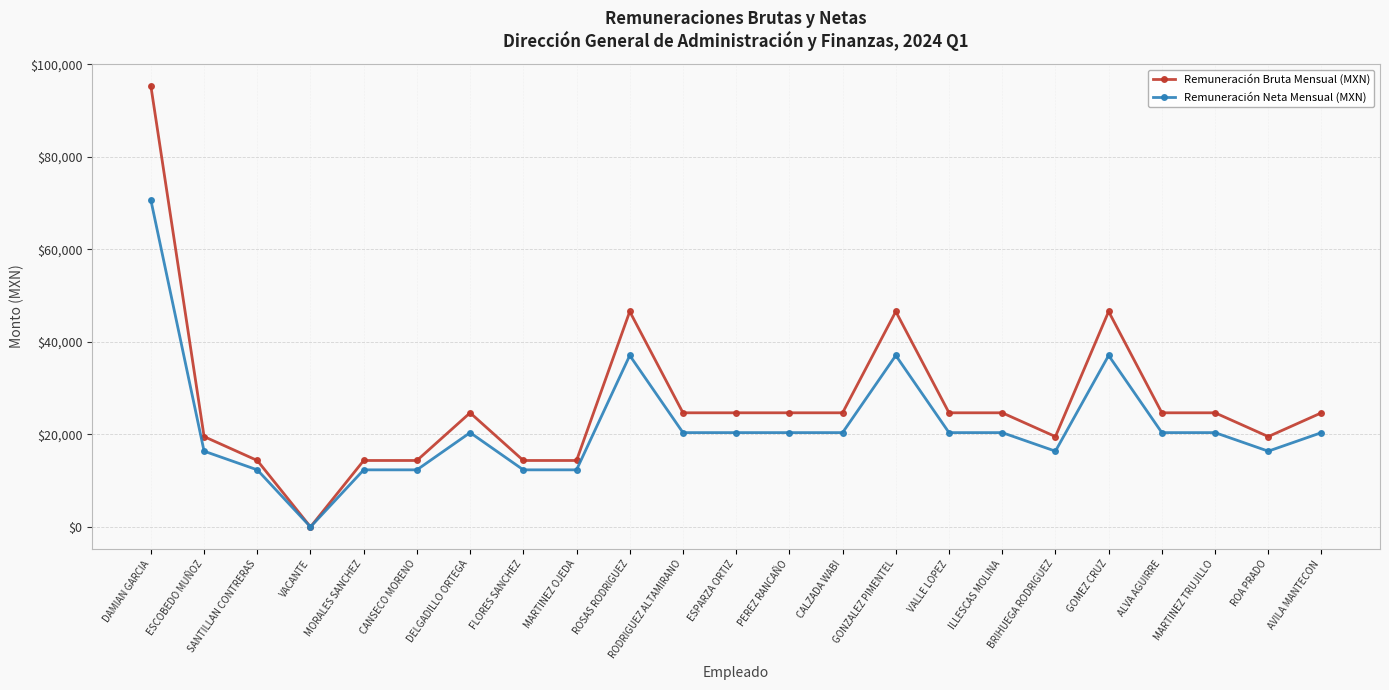

What is the label of the 21st point from the left?

MARTINEZ TRUJILLO